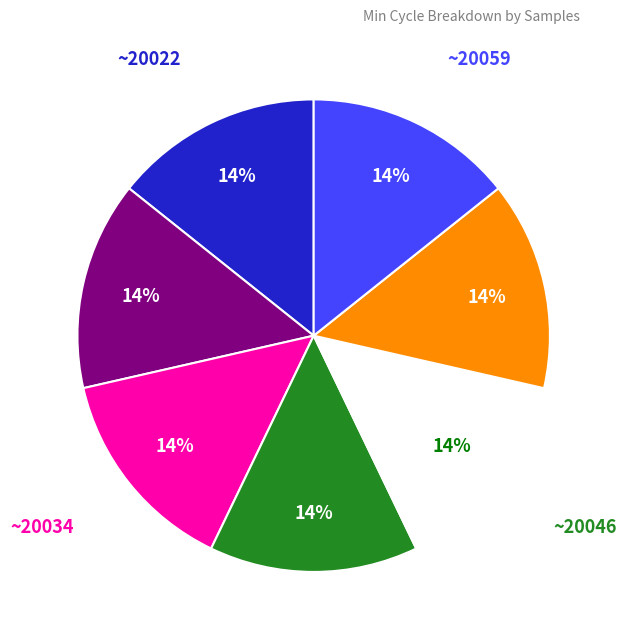

To the nearest percent, what is the average slice percentage?

14%